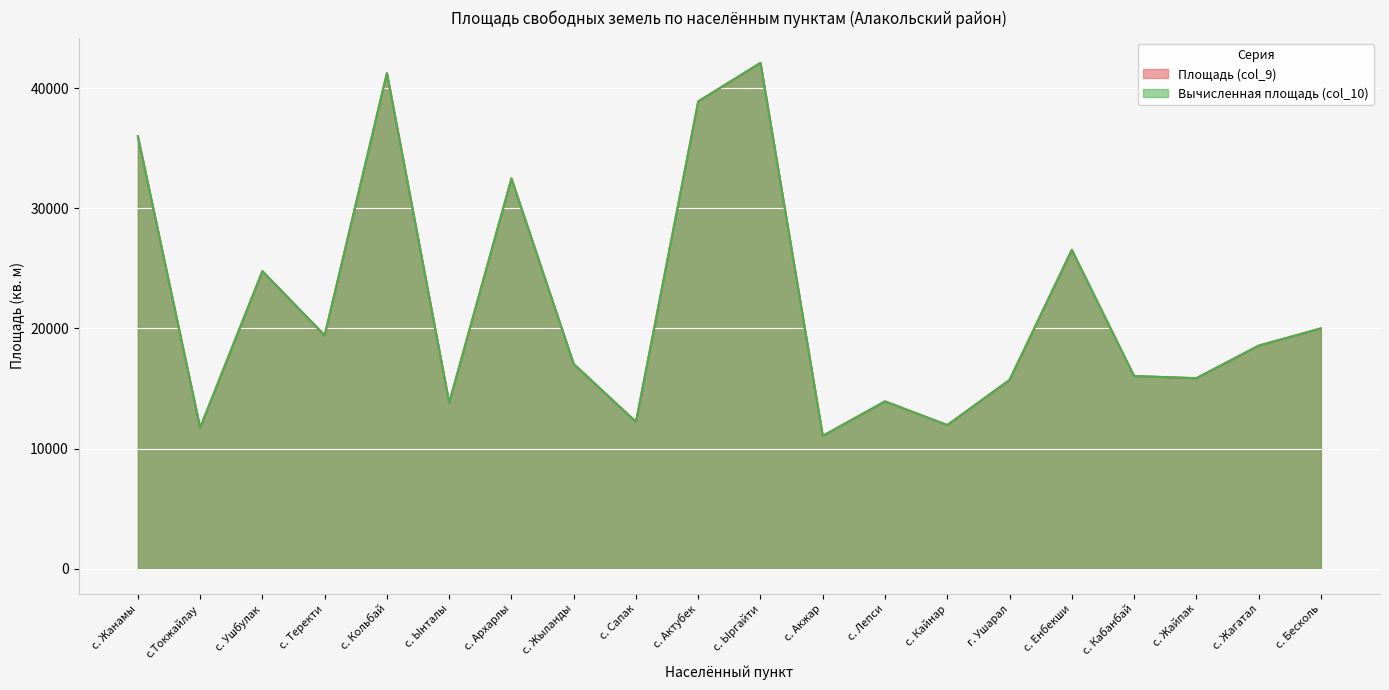

What is the label of the 4th point from the left?

с. Теректи